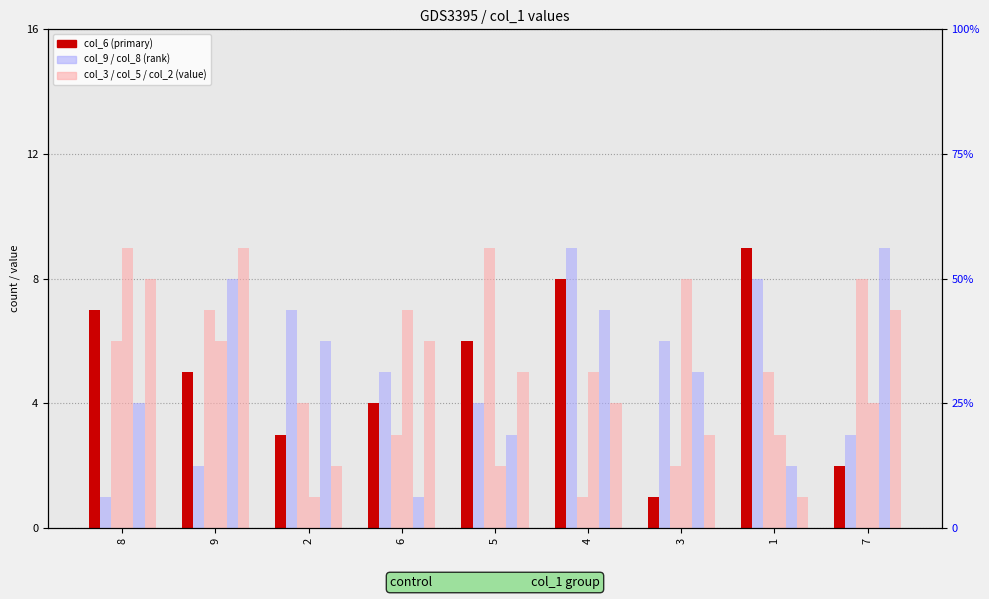

Which series has the largest range (max minus min)?

col_6